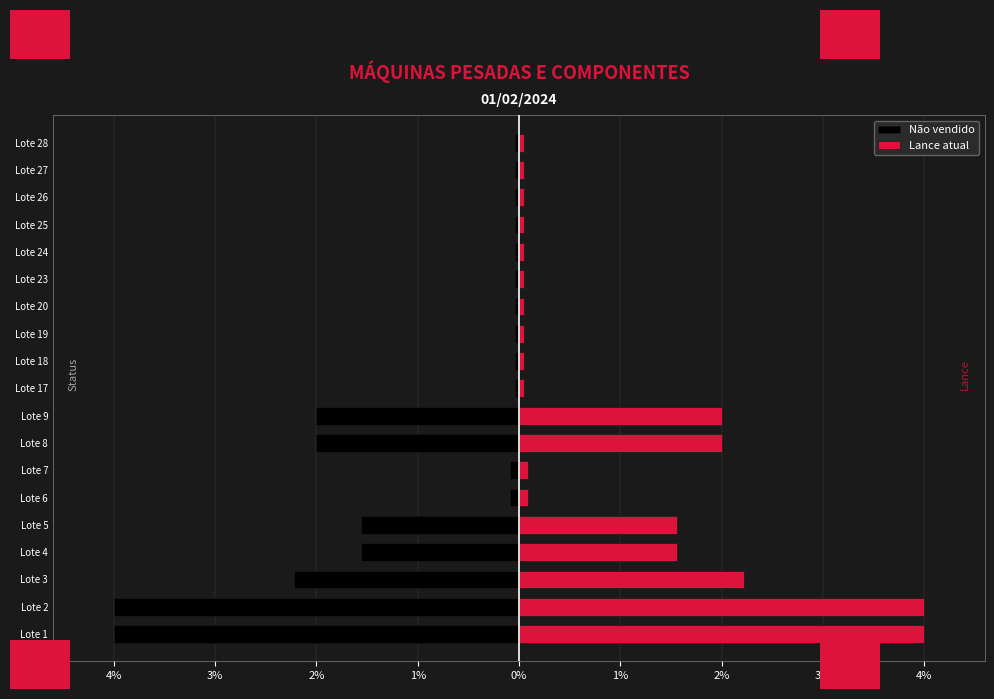

Is the value of Não vendido at Lote 4 greater than the value of Lance atual at Lote 18?

No